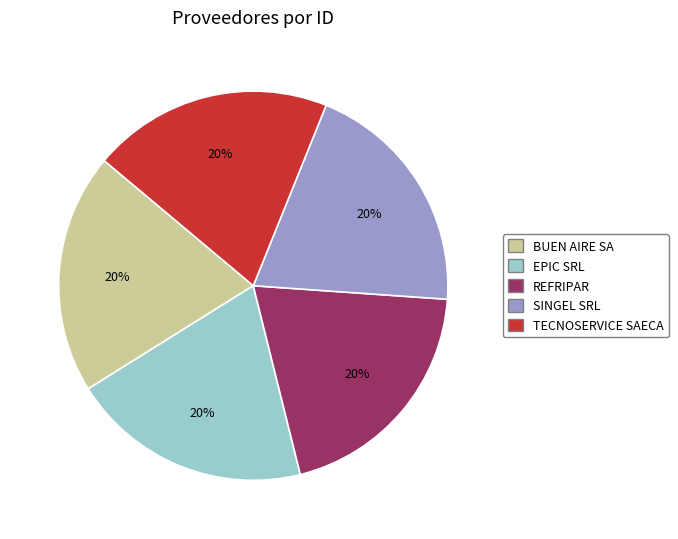

What percentage is the SINGEL SRL slice, to the nearest percent?

20%